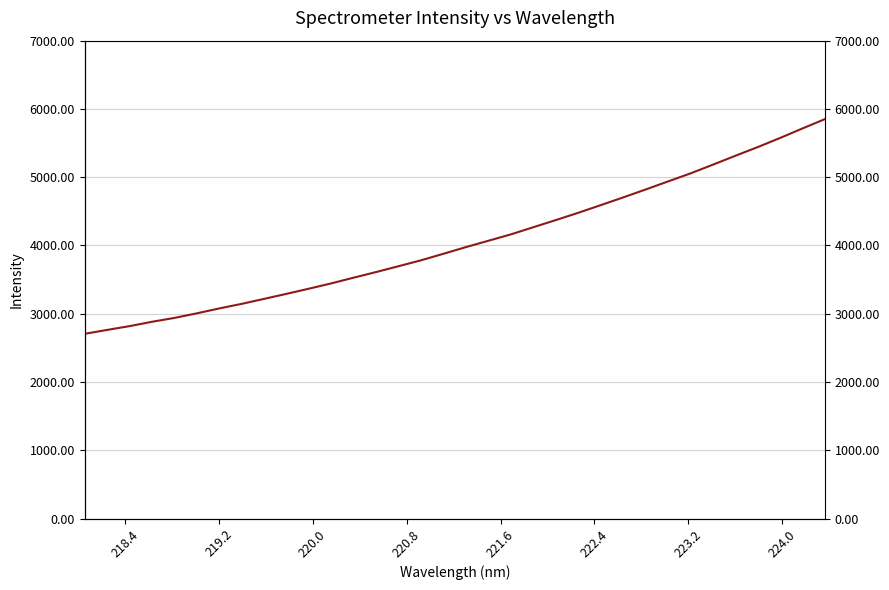

What is the smallest value displayed?

2706.4